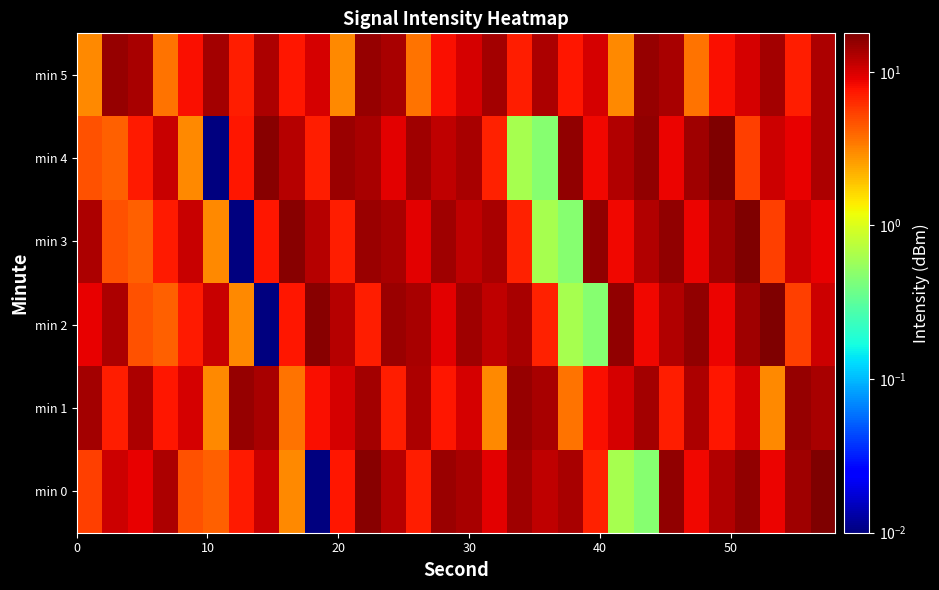

What is the maximum value shown in the chart?

17.8